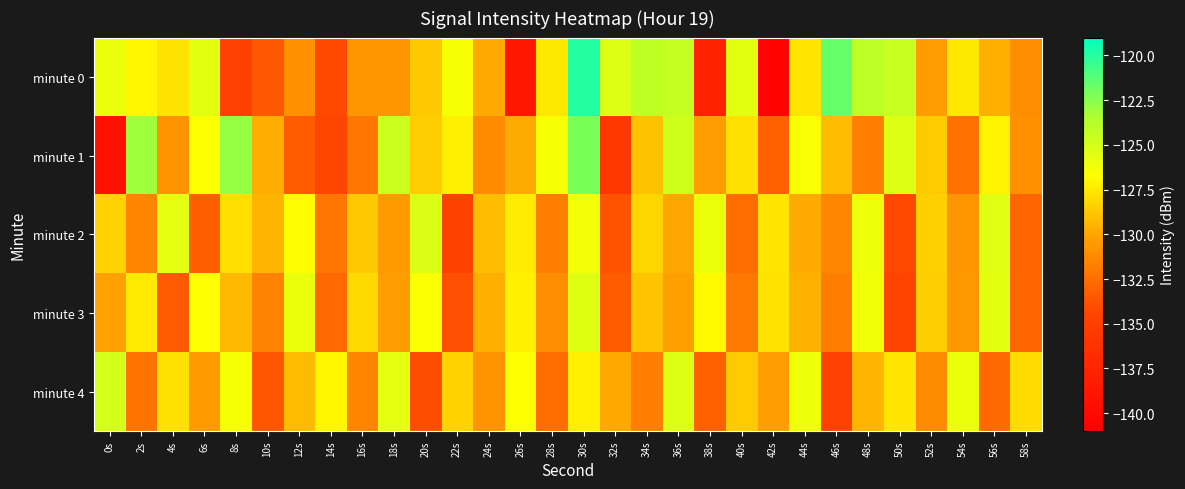

Reading left to right, extract all data points from this chart.

minute 0: 0s=-126.0	2s=-127.0	4s=-127.7	6s=-125.6	8s=-134.7	10s=-133.5	12s=-130.9	14s=-134.2	16s=-130.6	18s=-130.8	20s=-128.7	22s=-126.5	24s=-129.8	26s=-138.7	28s=-127.5	30s=-119.9	32s=-125.4	34s=-124.2	36s=-124.4	38s=-137.8	40s=-125.6	42s=-140.6	44s=-127.6	46s=-121.6	48s=-124.1	50s=-124.5	52s=-130.4	54s=-127.5	56s=-129.6	58s=-131.0
minute 1: 0s=-139.4	2s=-123.1	4s=-130.8	6s=-126.6	8s=-122.8	10s=-129.7	12s=-133.3	14s=-134.3	16s=-132.1	18s=-124.7	20s=-128.5	22s=-127.3	24s=-131.2	26s=-129.8	28s=-126.4	30s=-122.1	32s=-135.6	34s=-128.9	36s=-124.7	38s=-130.3	40s=-127.8	42s=-133.1	44s=-126.5	46s=-129.2	48s=-131.7	50s=-125.3	52s=-128.6	54s=-132.4	56s=-127.1	58s=-130.9
minute 2: 0s=-128.3	2s=-131.5	4s=-125.7	6s=-133.2	8s=-127.9	10s=-129.4	12s=-126.8	14s=-132.1	16s=-128.7	18s=-130.5	20s=-125.2	22s=-134.6	24s=-129.1	26s=-127.4	28s=-131.8	30s=-126.3	32s=-133.7	34s=-128.2	36s=-130.0	38s=-125.9	40s=-132.5	42s=-127.6	44s=-129.8	46s=-131.3	48s=-126.1	50s=-134.2	52s=-128.4	54s=-130.7	56s=-125.5	58s=-132.9
minute 3: 0s=-130.1	2s=-127.5	4s=-133.4	6s=-126.7	8s=-129.3	10s=-131.6	12s=-125.8	14s=-132.7	16s=-128.1	18s=-130.4	20s=-126.5	22s=-133.9	24s=-129.6	26s=-127.2	28s=-131.0	30s=-125.4	32s=-133.3	34s=-128.8	36s=-130.2	38s=-126.9	40s=-132.0	42s=-127.7	44s=-129.5	46s=-131.8	48s=-126.2	50s=-134.4	52s=-128.5	54s=-130.6	56s=-125.6	58s=-132.8
minute 4: 0s=-125.0	2s=-132.3	4s=-127.8	6s=-130.5	8s=-126.4	10s=-133.6	12s=-129.2	14s=-127.0	16s=-131.4	18s=-125.7	20s=-134.0	22s=-128.3	24s=-130.8	26s=-126.6	28s=-132.5	30s=-127.3	32s=-129.9	34s=-131.7	36s=-125.3	38s=-133.1	40s=-128.6	42s=-130.3	44s=-126.1	46s=-134.7	48s=-129.4	50s=-127.6	52s=-131.2	54s=-125.9	56s=-132.7	58s=-128.0